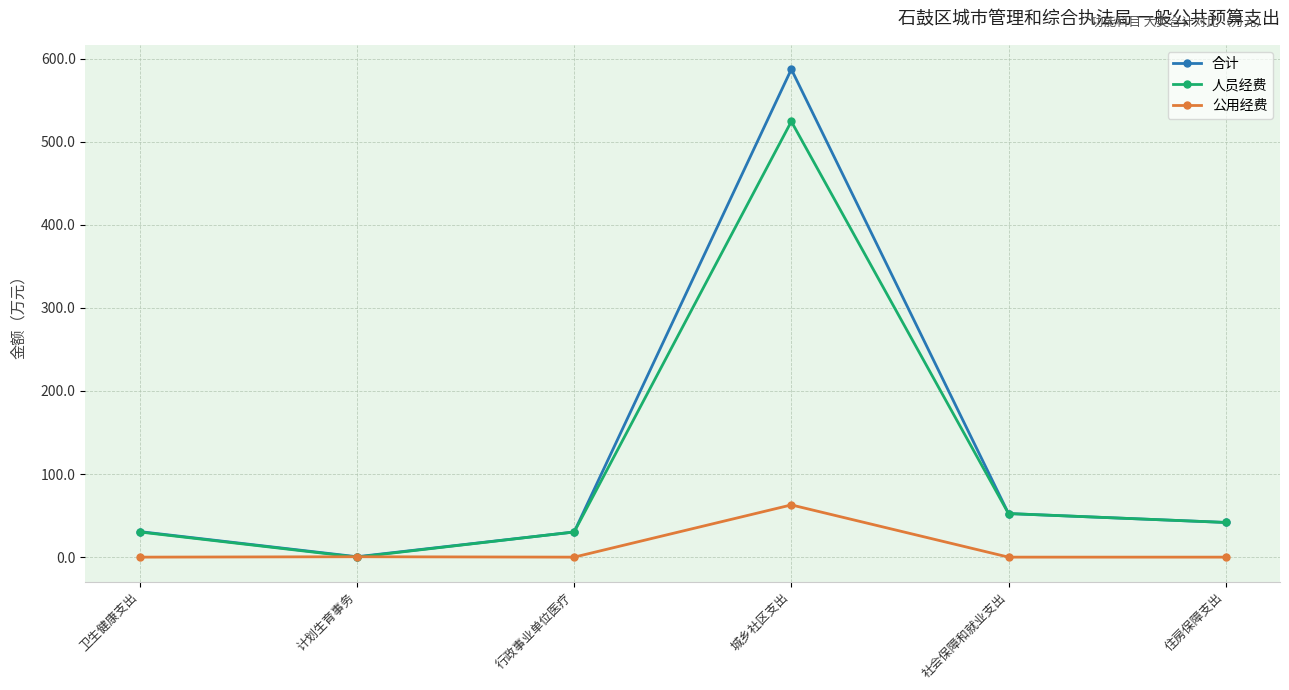

List the series in order of their peak value, lowest first.

公用经费, 人员经费, 合计